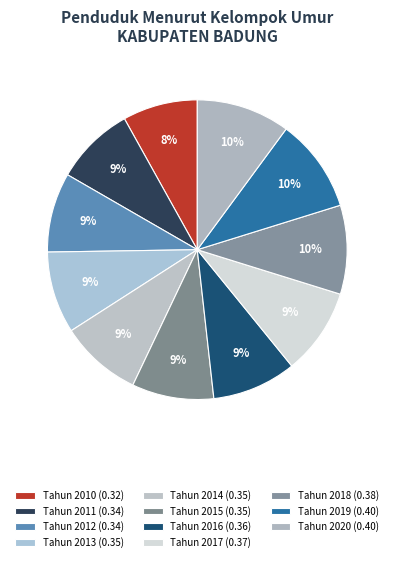

Is it true that Tahun 2018 is 4% of the pie?

False